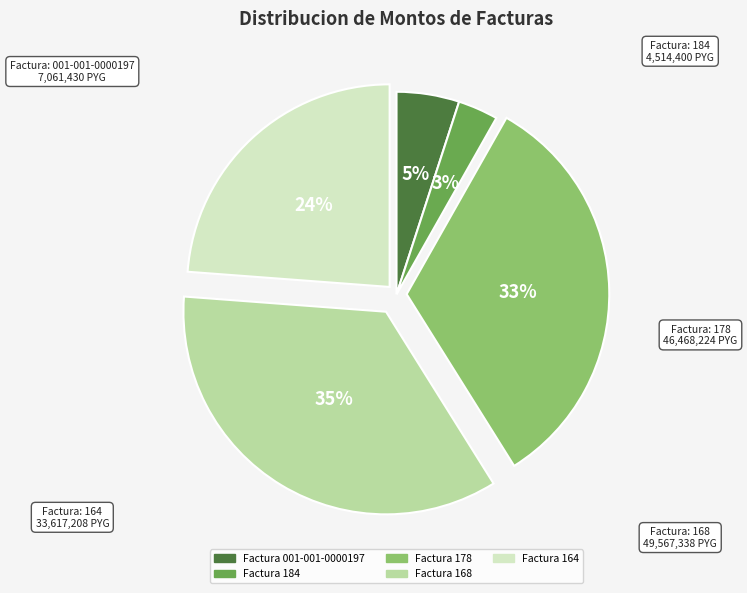

Is there any slice that represents more than half of the pie?

No